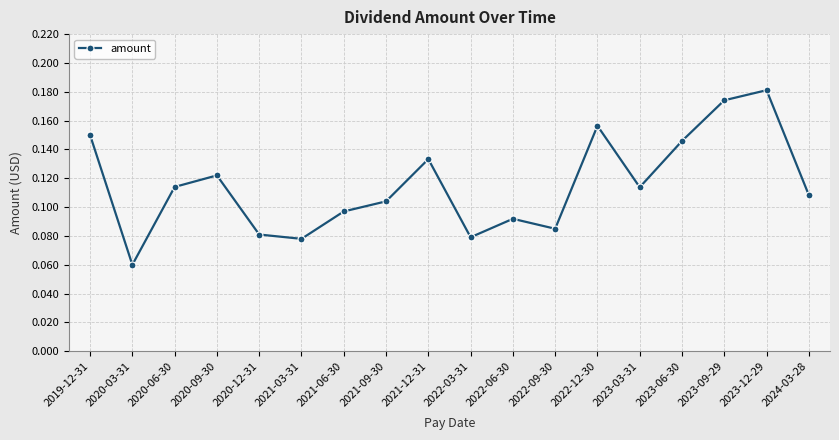

What position from the left is 2021-03-31?

6